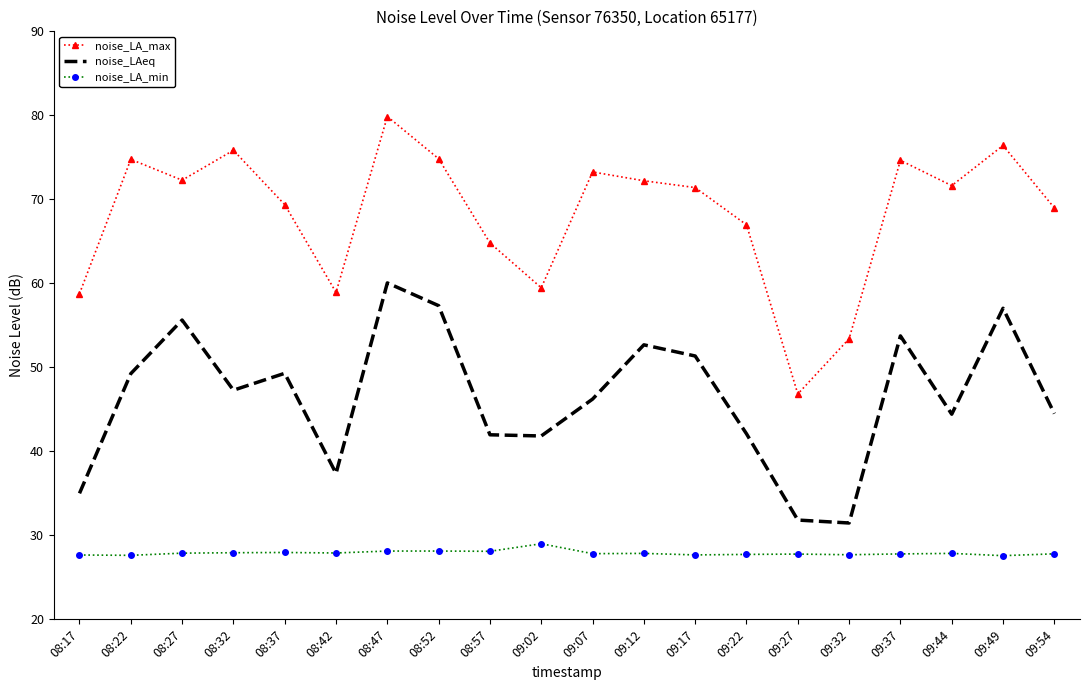

At which label is noise_LA_max closest to 63?

08:57